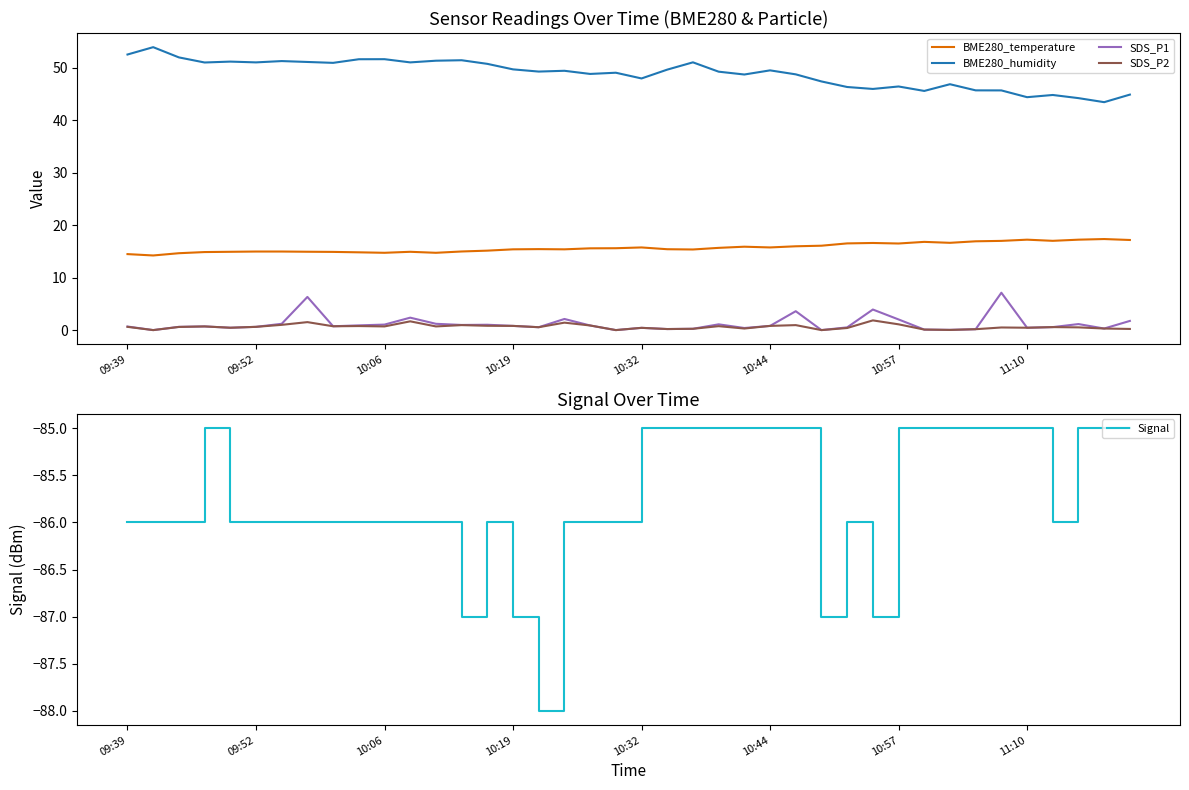

What is the value of the SDS_P1 point at the 24th from the left?

1.1